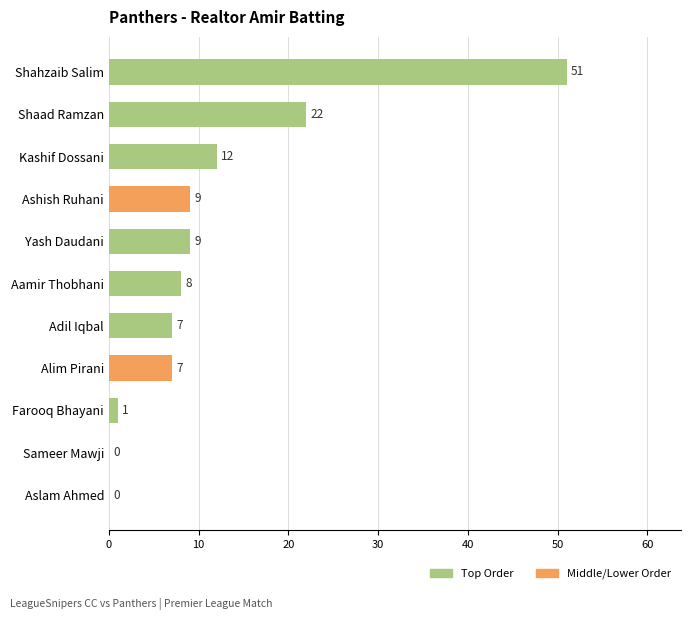

What is the sum of the values at Shahzaib Salim and Ashish Ruhani?

60